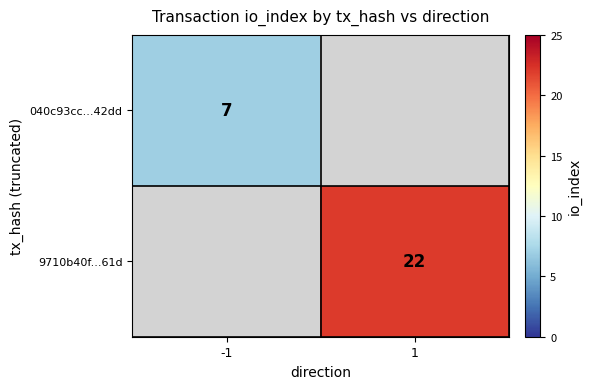

True or false: 9710b40f...61d has a value of 31 at 1.

False